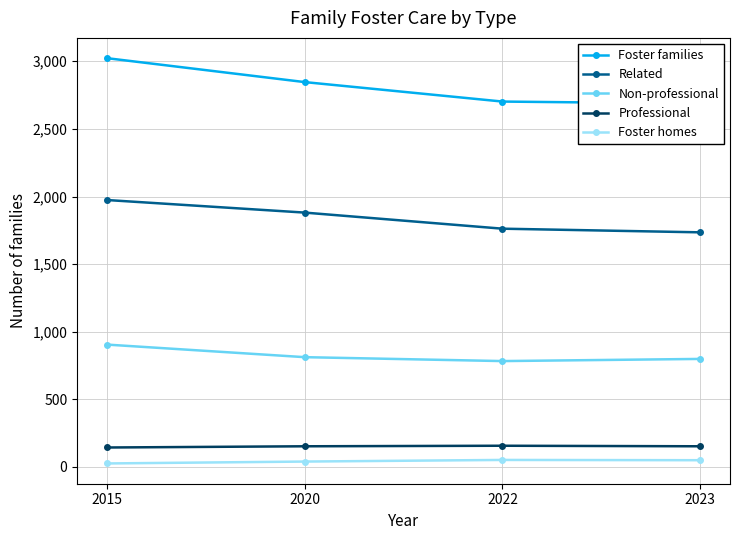

Where is Professional nearest to the value 150?

2020